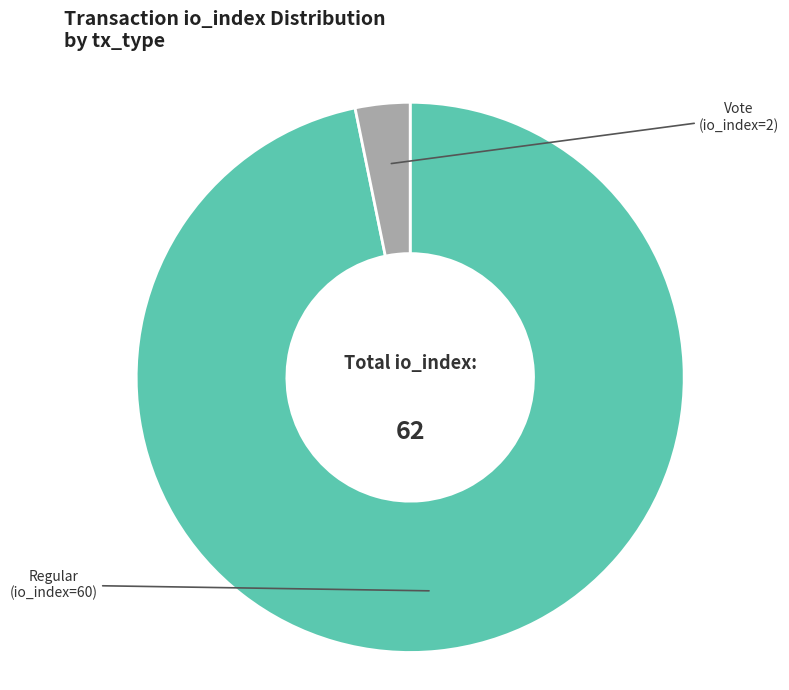

Count the number of slices in the pie.

2